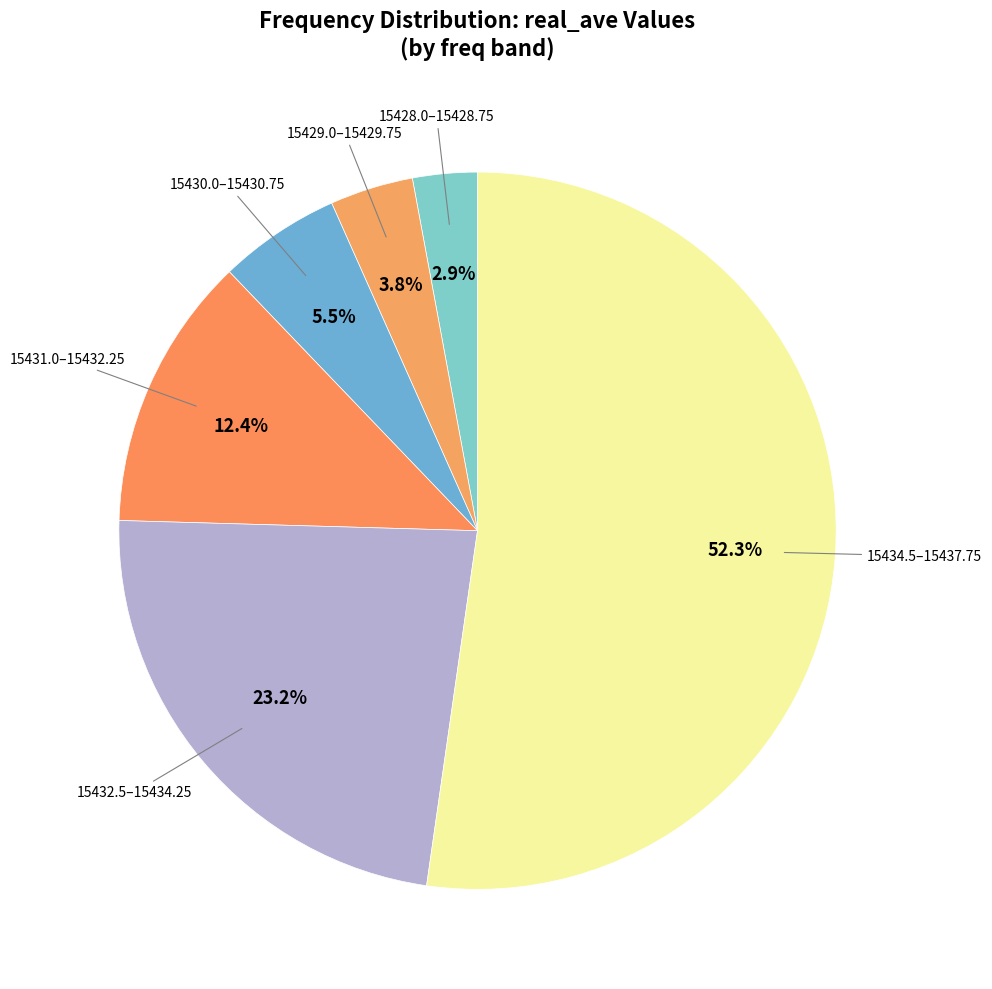

What is the smallest slice in the pie chart?

15428.0